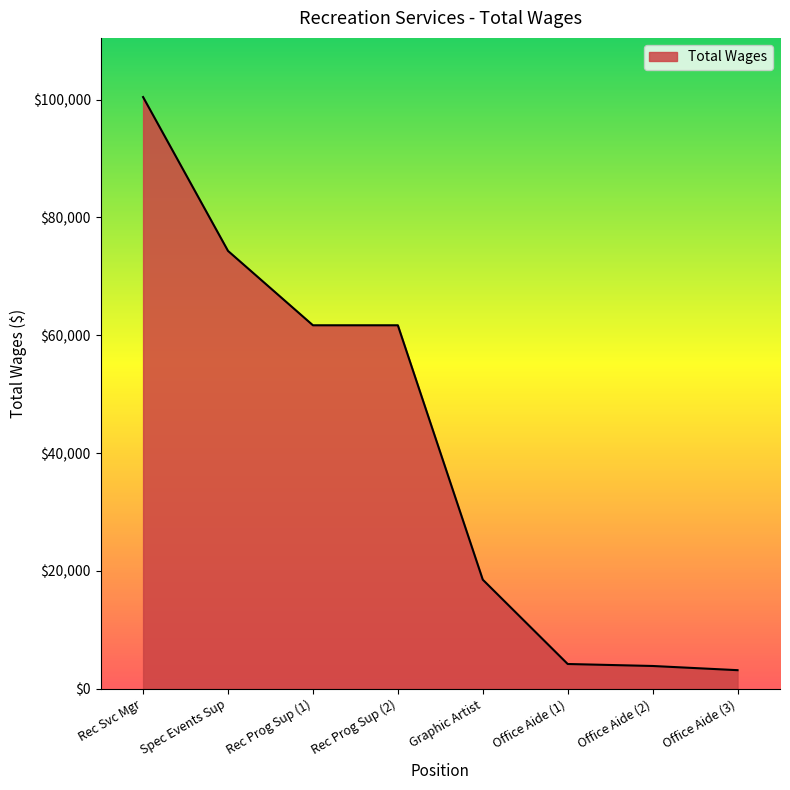

Which category has the highest value across all series?

Rec Svc Mgr